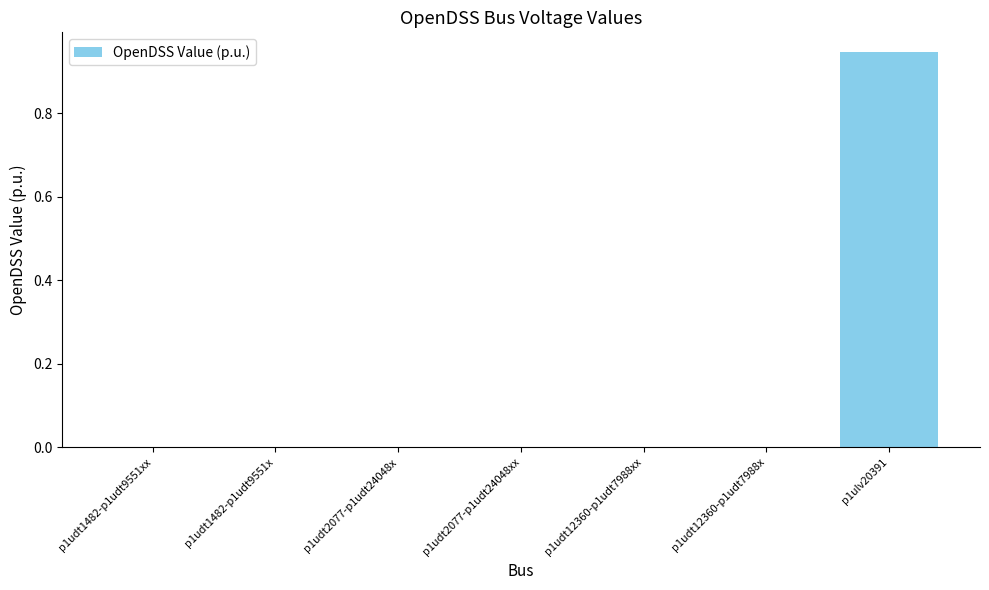

What is the change in value from p1udt12360-p1udt7988xx to p1ulv20391?

+0.9